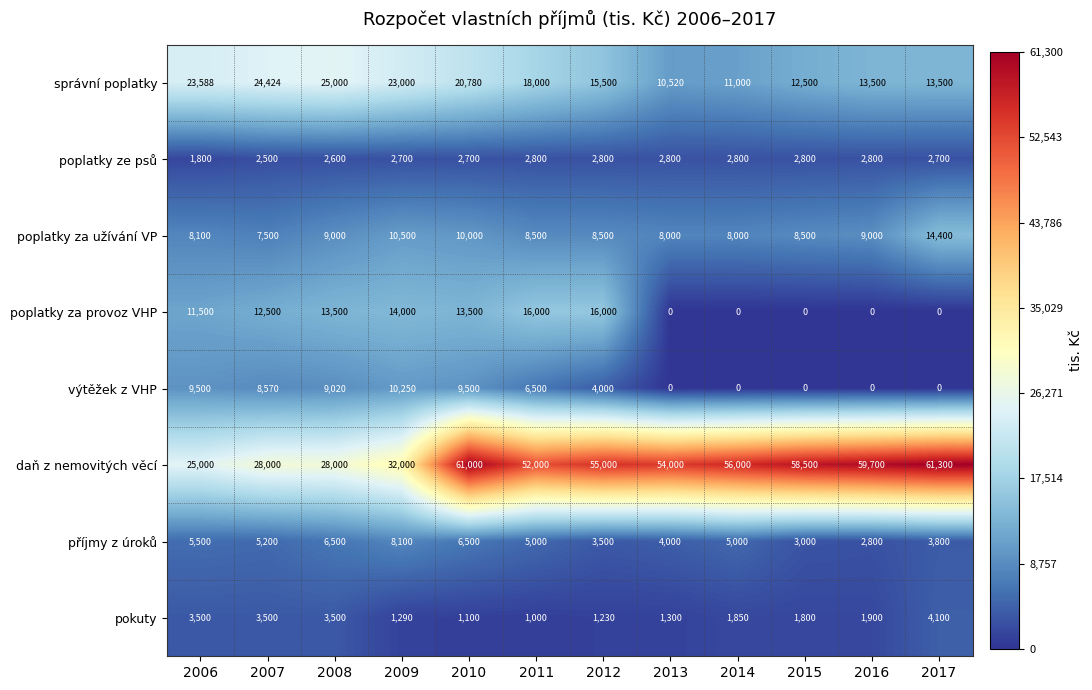

Is it true that poplatky za užívání VP equals 8500 at 2011?

True